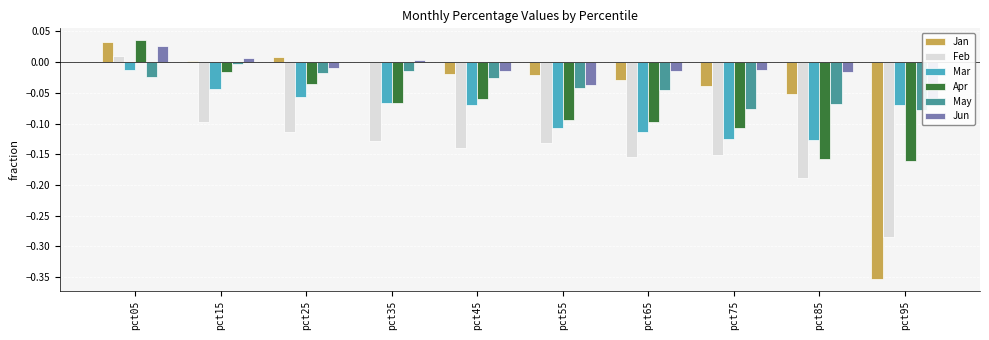

How many series are shown in this chart?

6